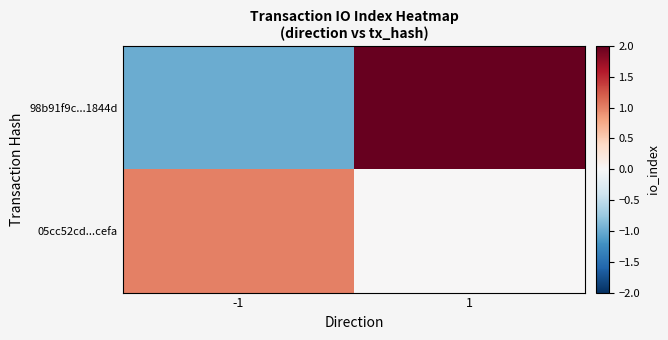

Reading right to left, extract all data points from this chart.

98b91f9c...1844d: 1=2	-1=-1
05cc52cd...cefa: 1=0	-1=1